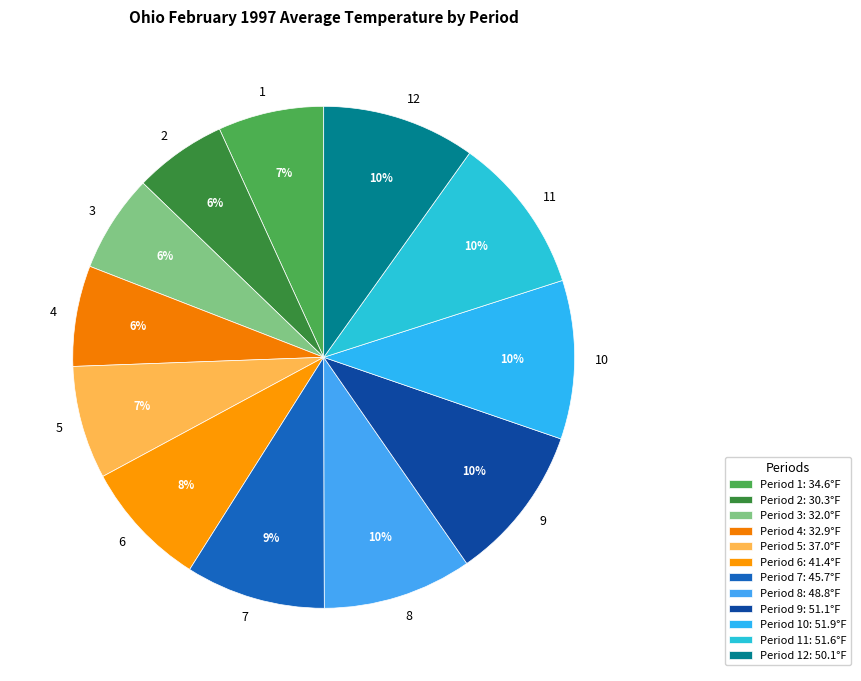

Is it true that 3 is 1% of the pie?

False